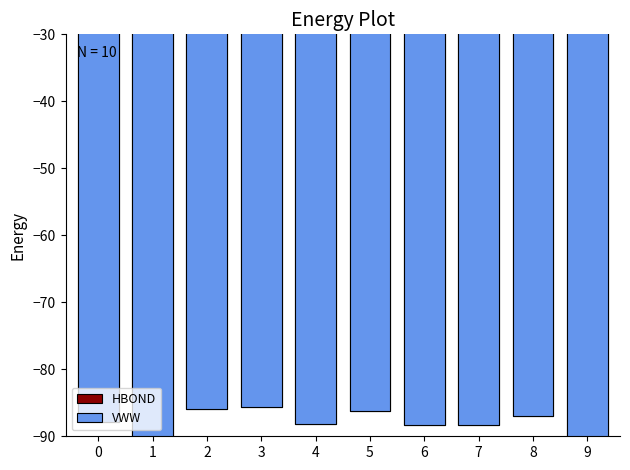

Is the value of HBOND at 7 greater than the value of VWW at 9?

No